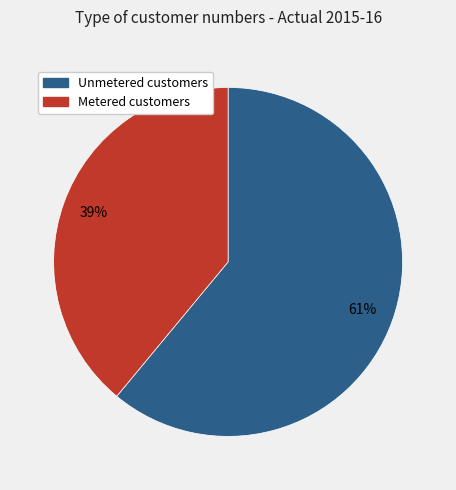

Is there any slice that represents more than half of the pie?

Yes